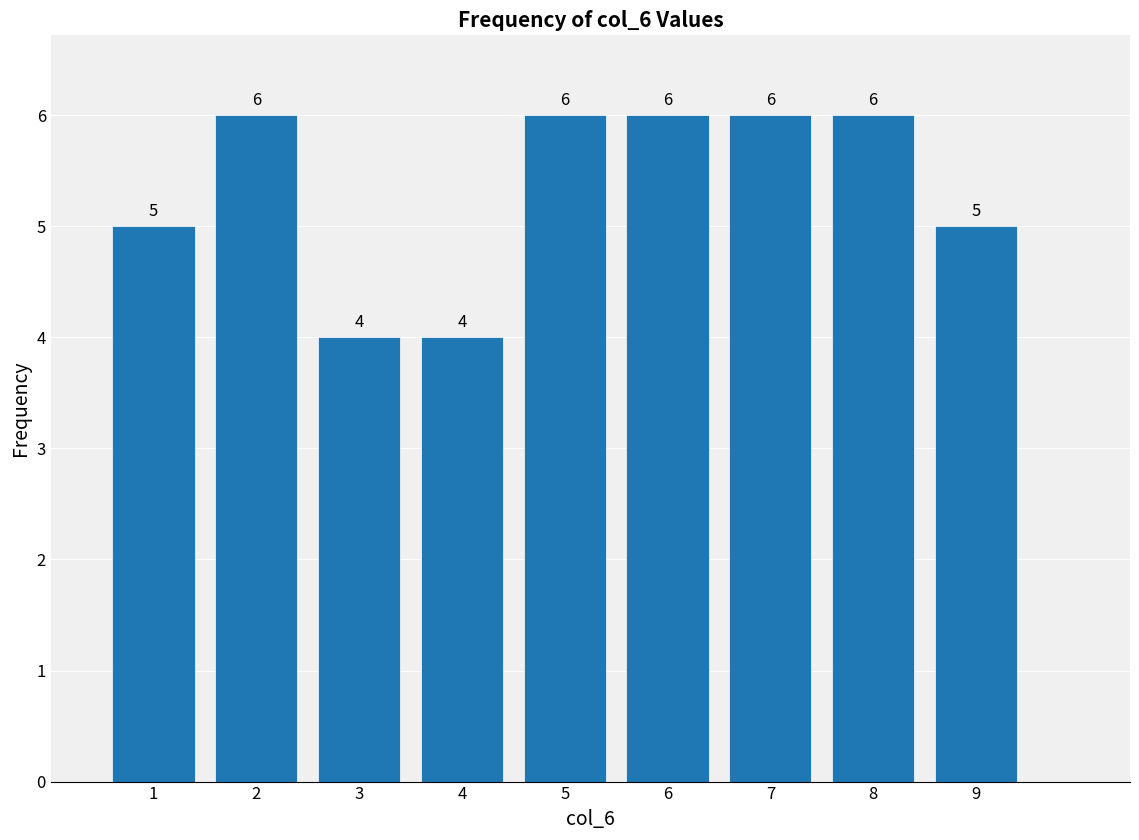

Reading left to right, transcribe this chart: for each bar, give the range it covers on the x-axis and its height.

0.5 to 1.5: 5
1.5 to 2.5: 6
2.5 to 3.5: 4
3.5 to 4.5: 4
4.5 to 5.5: 6
5.5 to 6.5: 6
6.5 to 7.5: 6
7.5 to 8.5: 6
8.5 to 9.5: 5